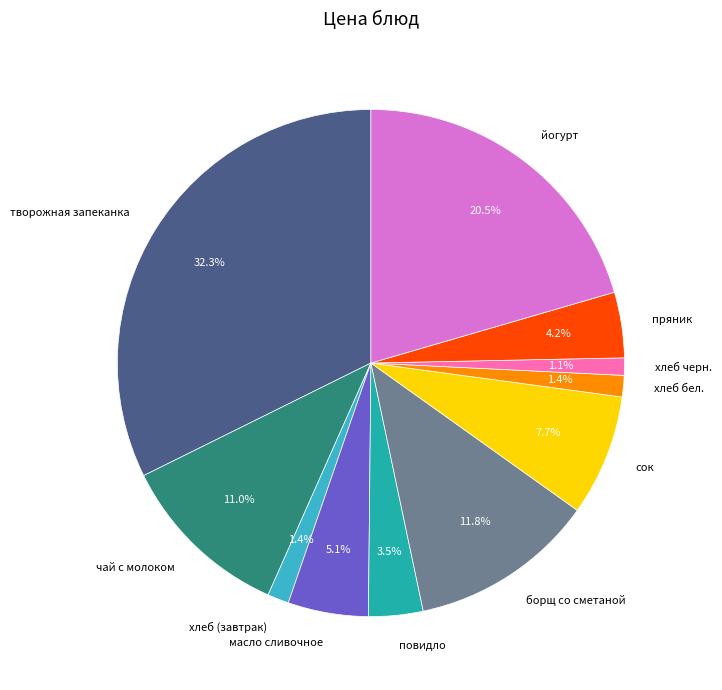

Is there a majority slice in this chart?

No